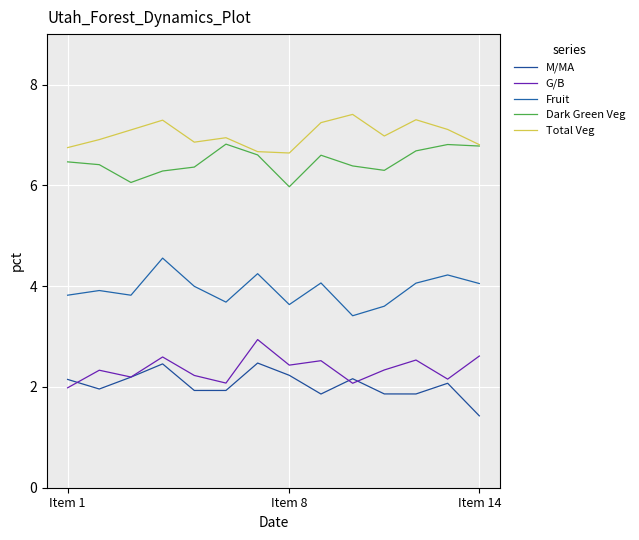

What is the difference between the second highest and second lowest values in the Total Veg series?

0.6